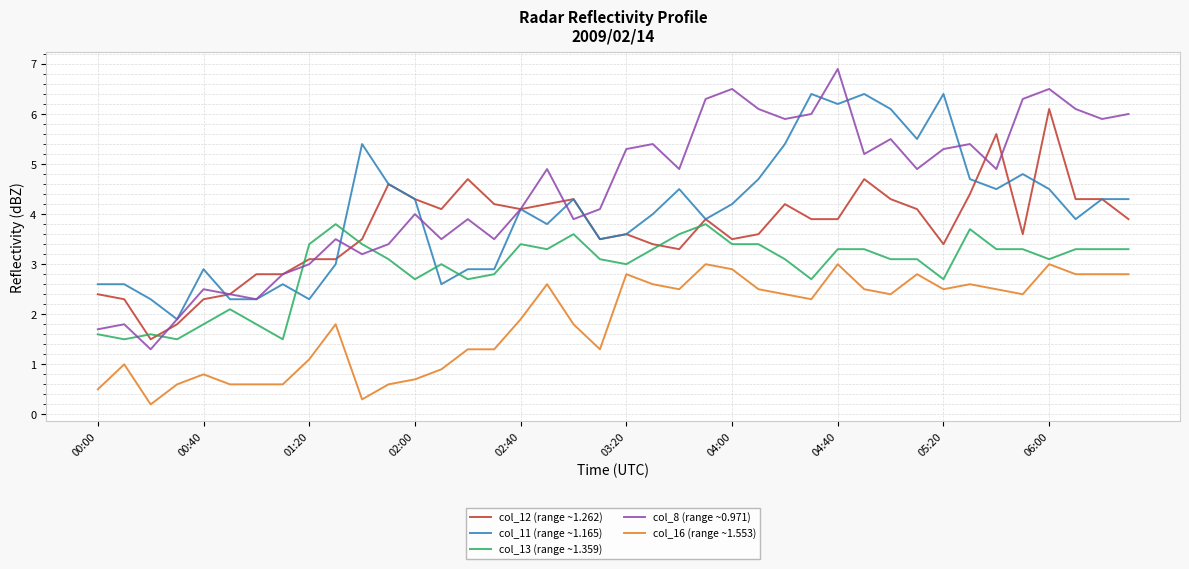

Which series has the widest spread of values?

col_8 (range ~0.971)